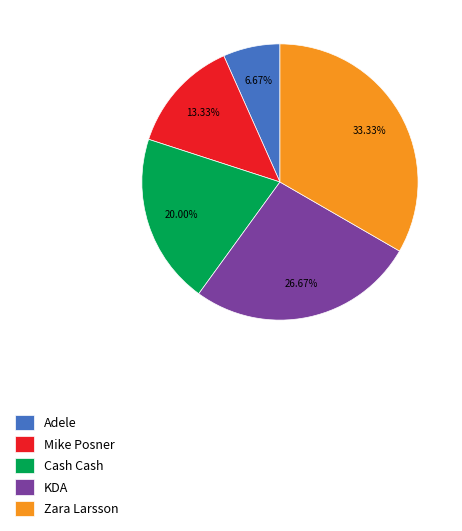

Combined, do Cash Cash and Mike Posner account for over 50%?

No